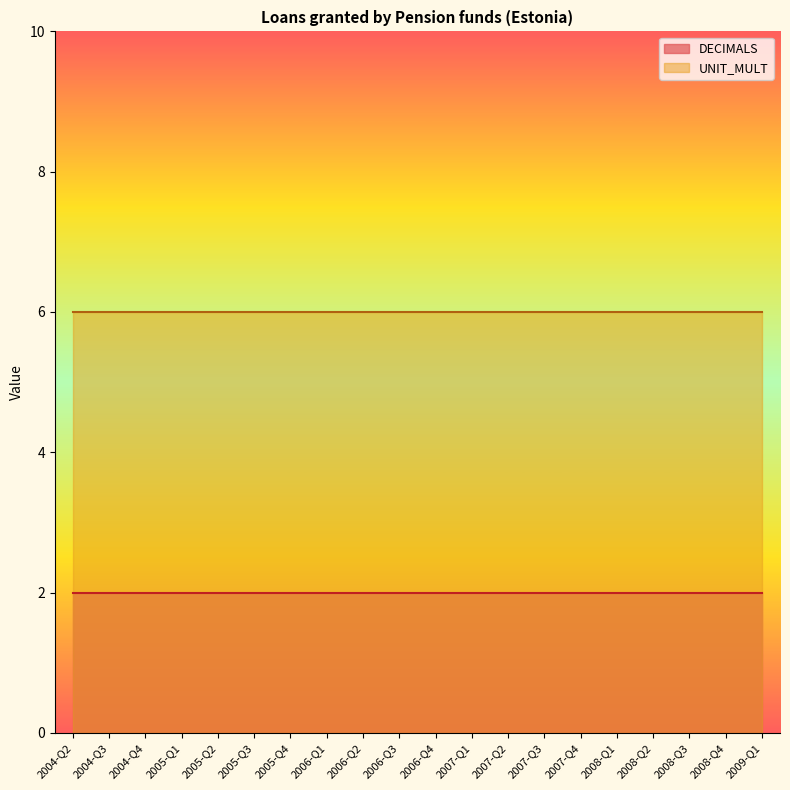

Which series has the largest range (max minus min)?

DECIMALS